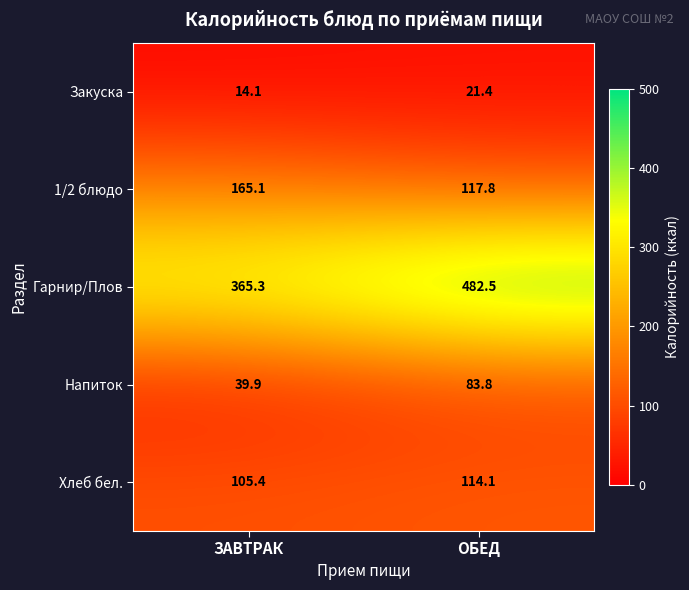

List the labels in order of 1/2 блюдо value, largest first.

ЗАВТРАК, ОБЕД